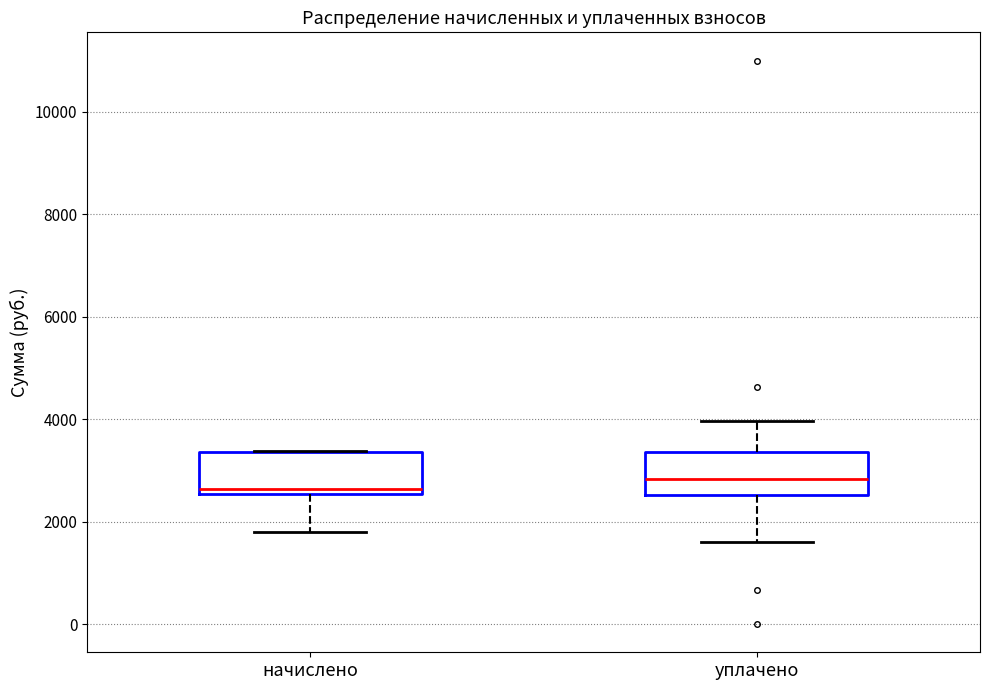

Where does the lower whisker of the box for начислено end on the y-axis? The values are not printed on the chart, so give them approximately, as read against the axis.

1800